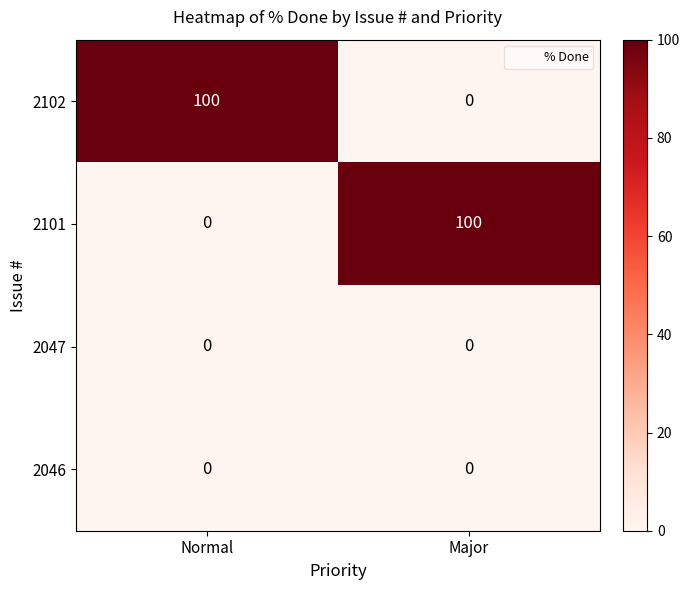

Is it true that 2101 equals 28 at Major?

False